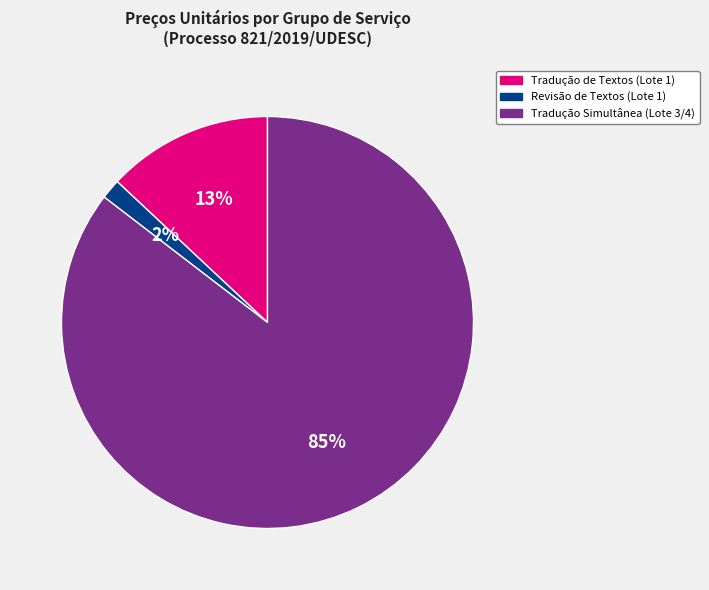

Is there a majority slice in this chart?

Yes